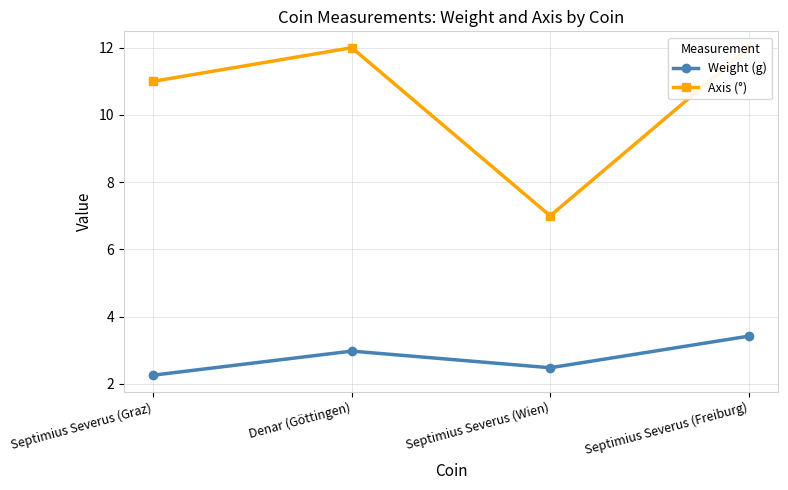

True or false: Axis (°) and Weight (g) cross at least once.

False